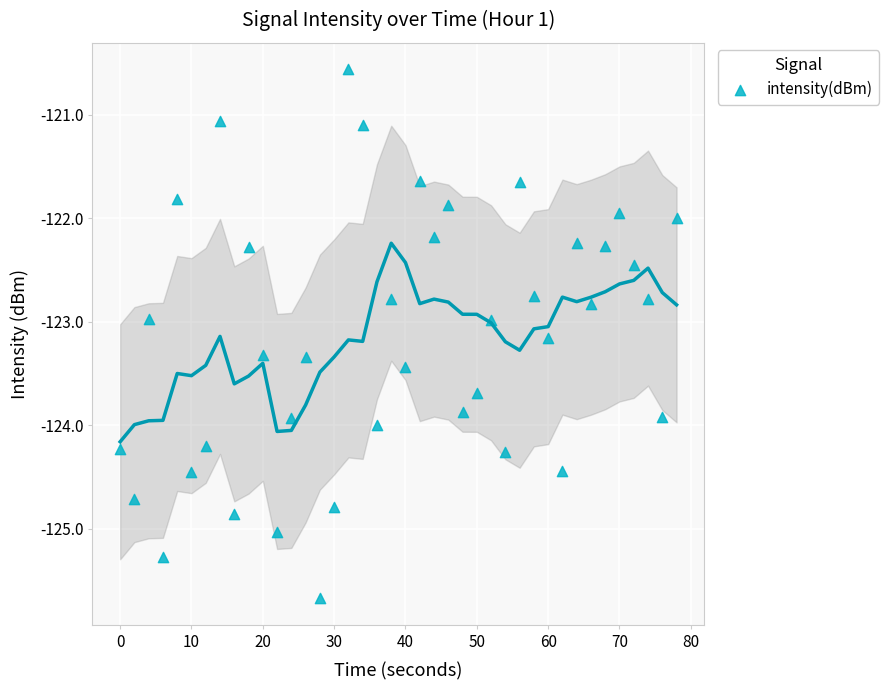

What is the range of X values (max minus min)?

78.0